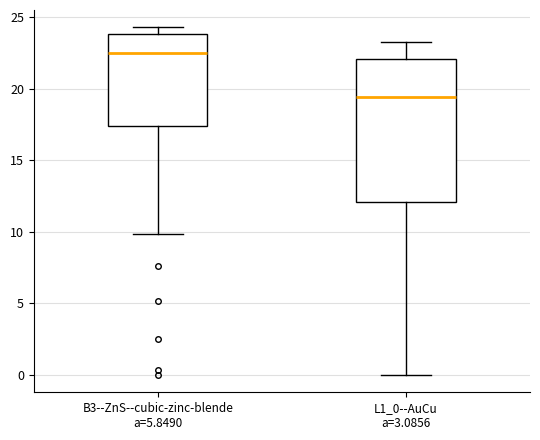

Where is the lower edge of the box for L1_0--AuCu a=3.0856 on the y-axis? The values are not printed on the chart, so give them approximately, as read against the axis.

12.0